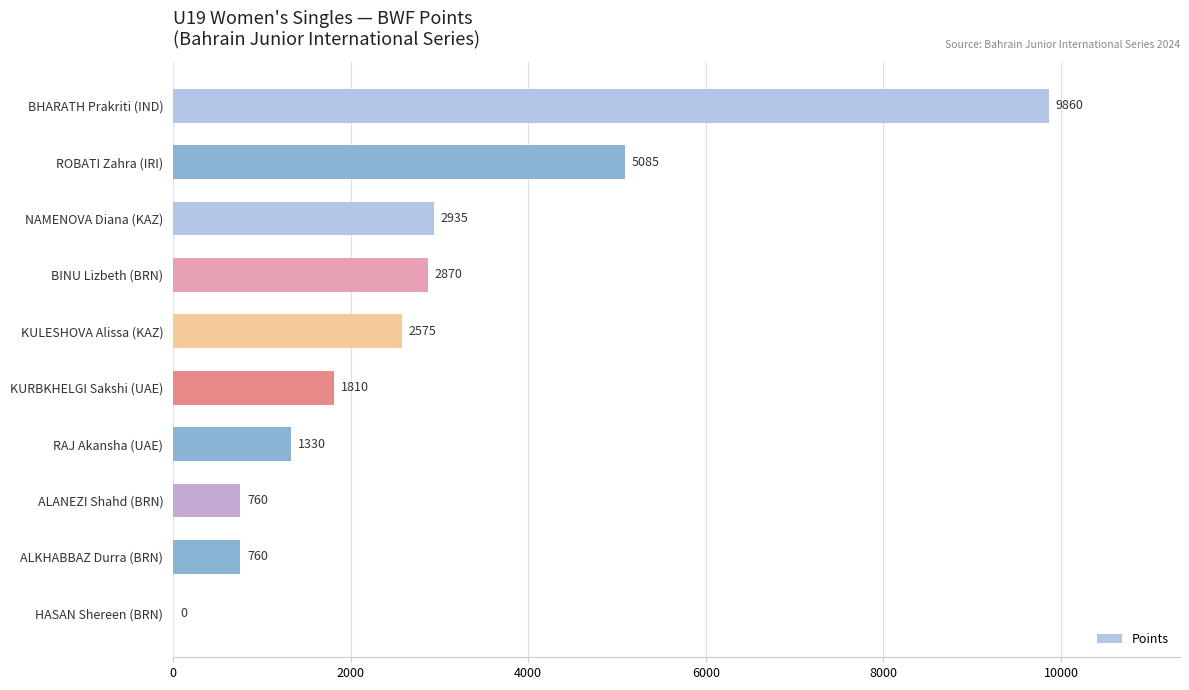

What value does the data have at KURBKHELGI Sakshi (UAE), to the nearest 50?

1800